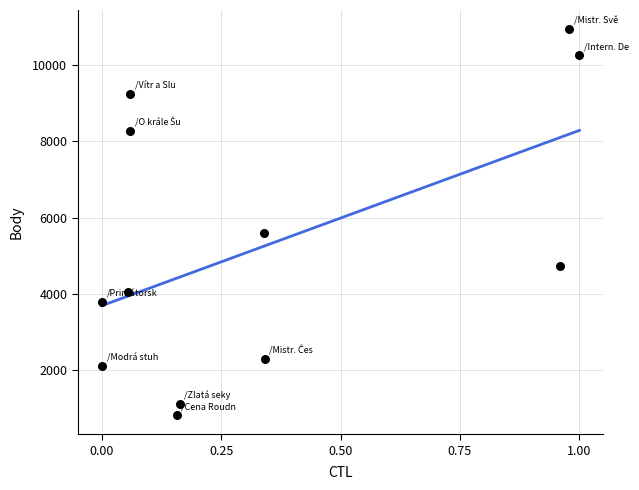

What is the range of Y values (max minus min)?

10100